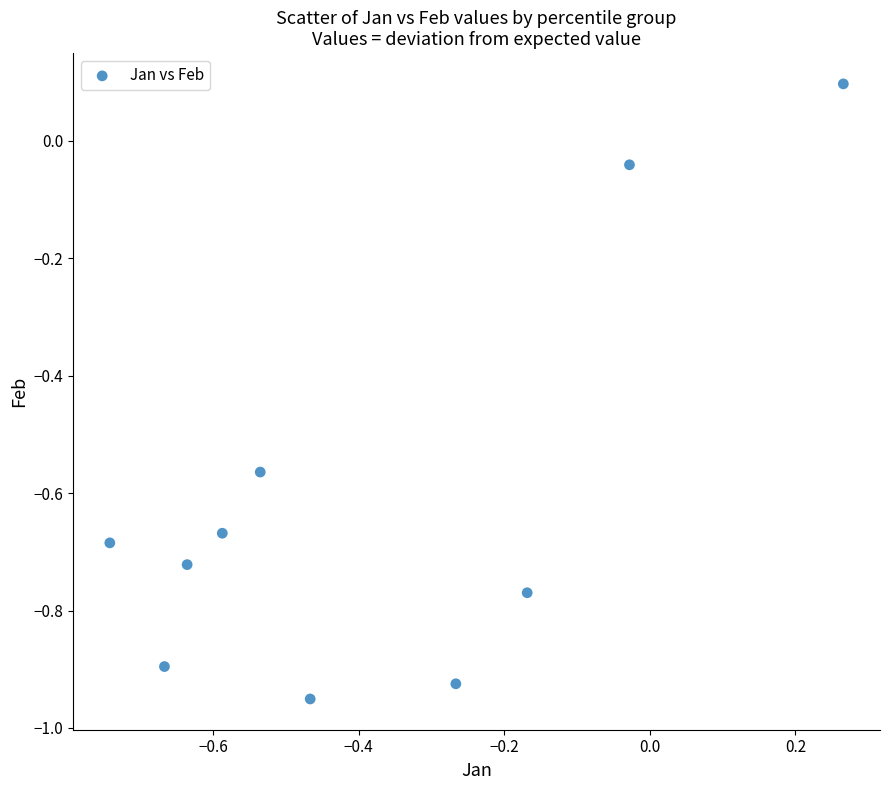

What is the range of X values (max minus min)?

1.0